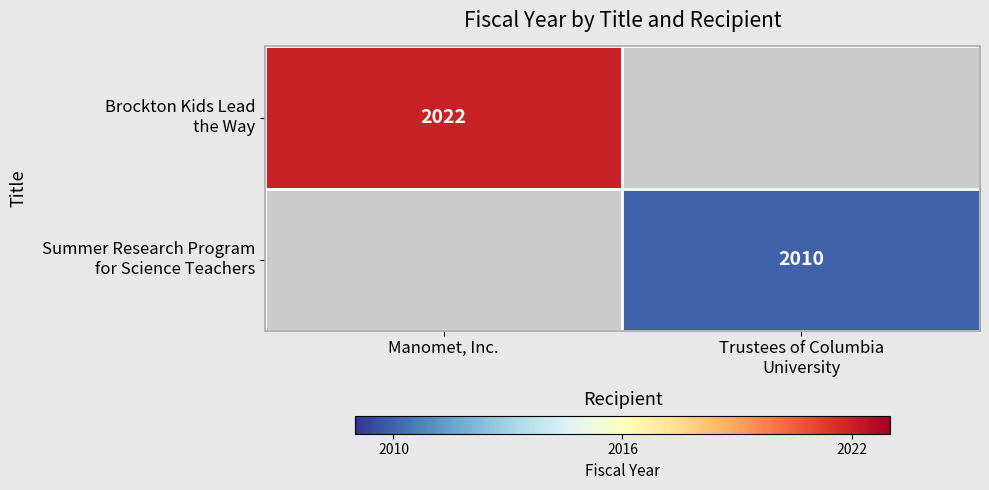

Is the value of Brockton Kids Lead the Way at Trustees of Columbia University greater than the value of Summer Research Program for Science Teachers at Trustees of Columbia University?

No